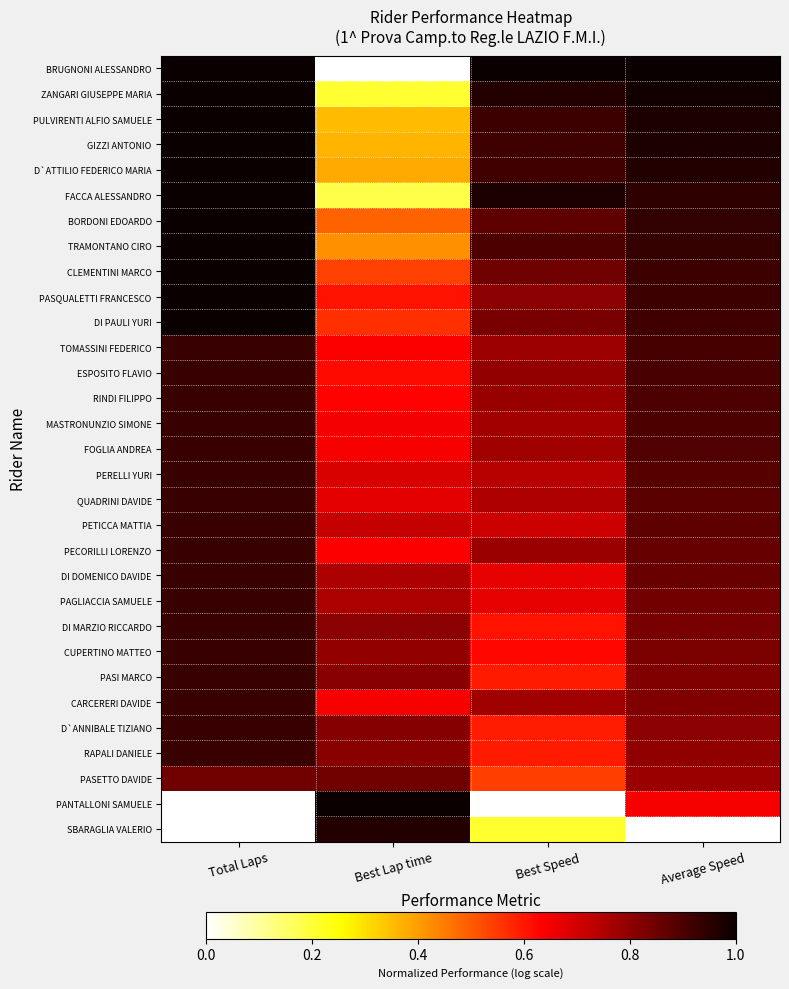

At which category is the sum across all series the highest?

Total Laps